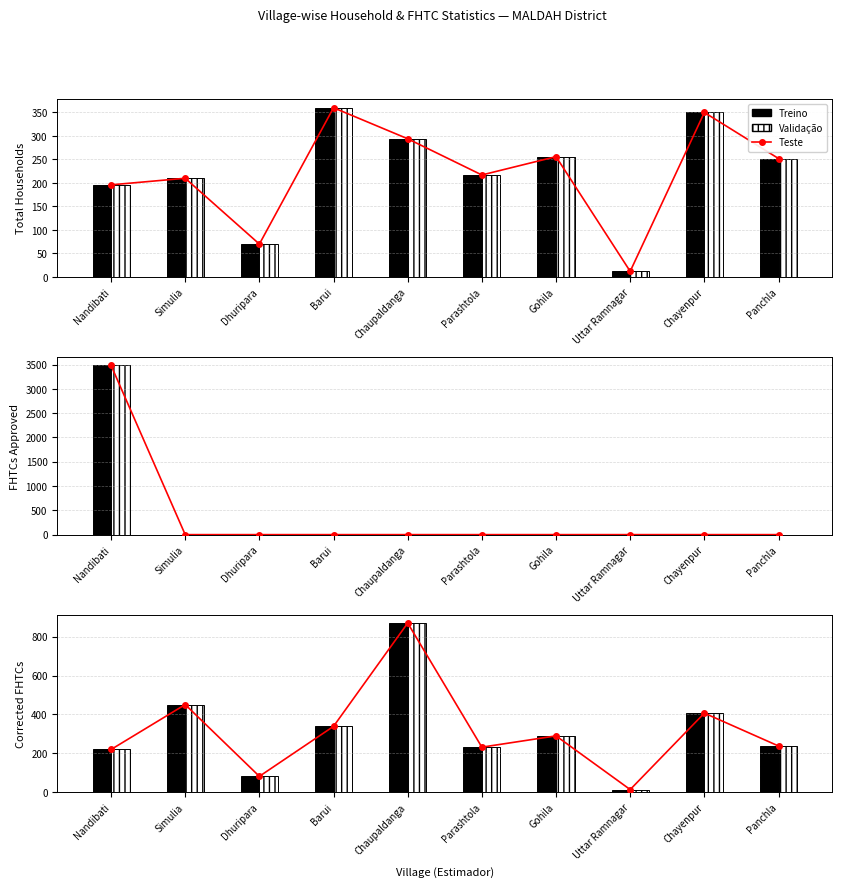

The value of Teste at Panchla is 138. True or false?

False